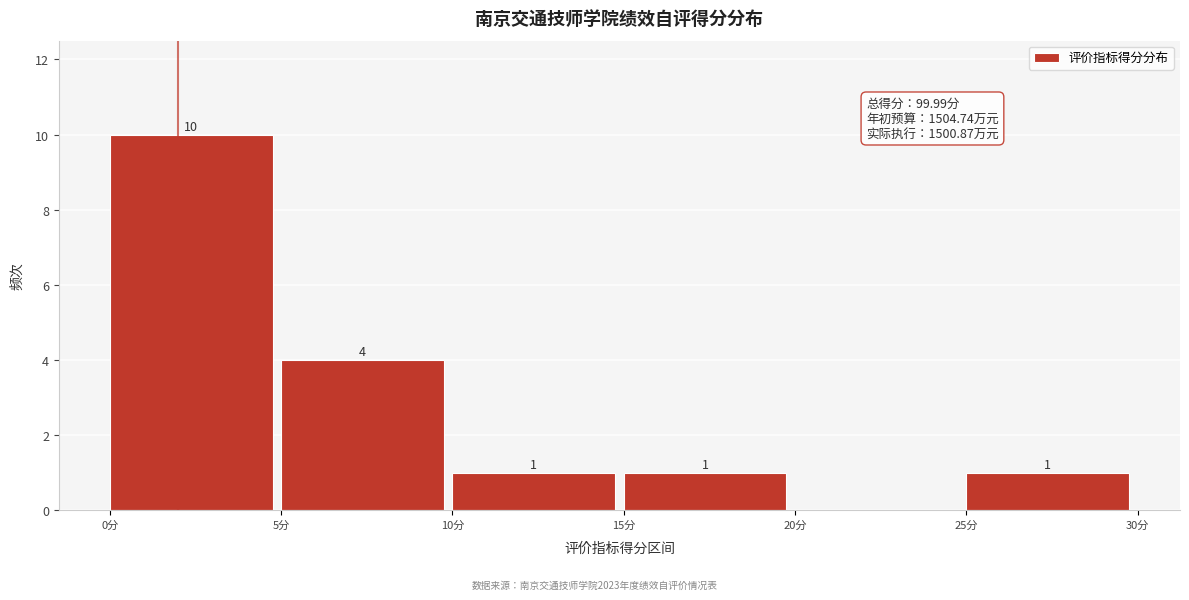

Over which range of the x-axis is the bar tallest?

0 to 5